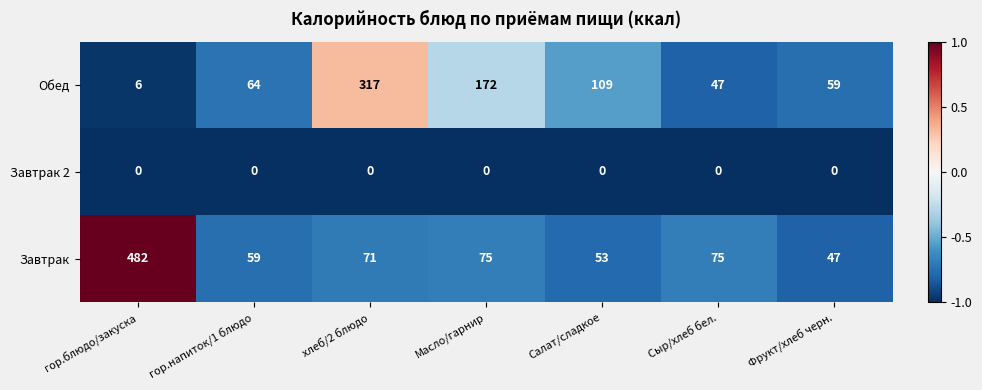

How many series are shown in this chart?

3